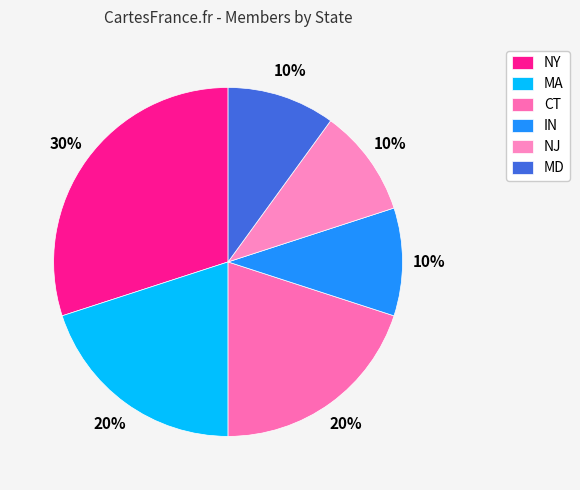

The MA slice represents 20% of the pie. True or false?

True